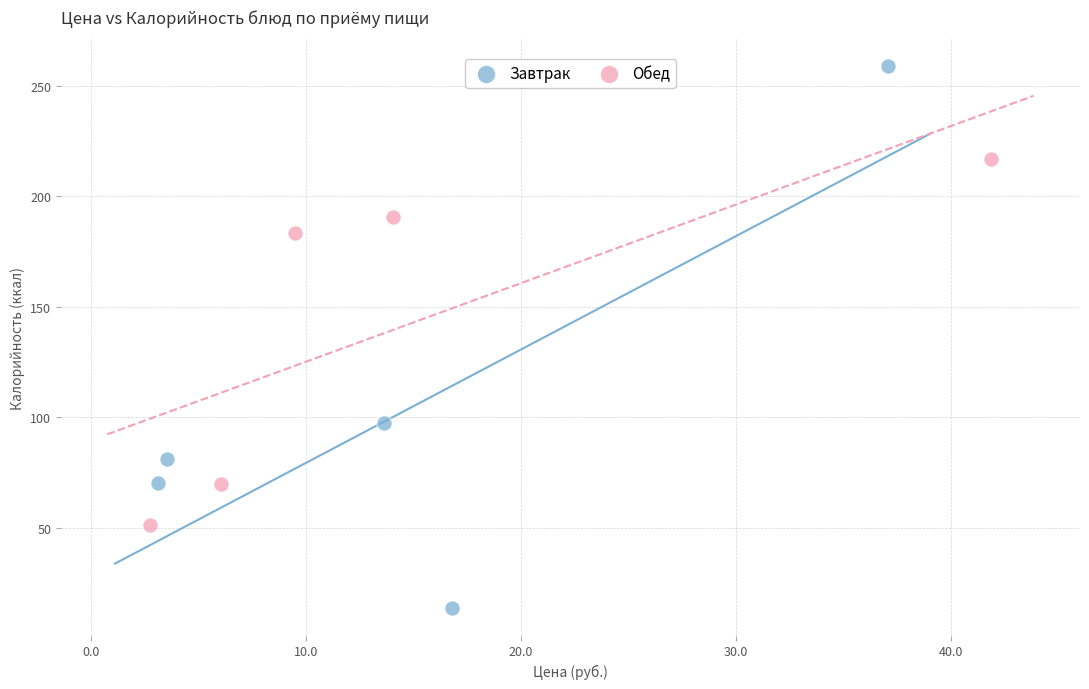

Which series reaches the minimum Y coordinate?

Завтрак